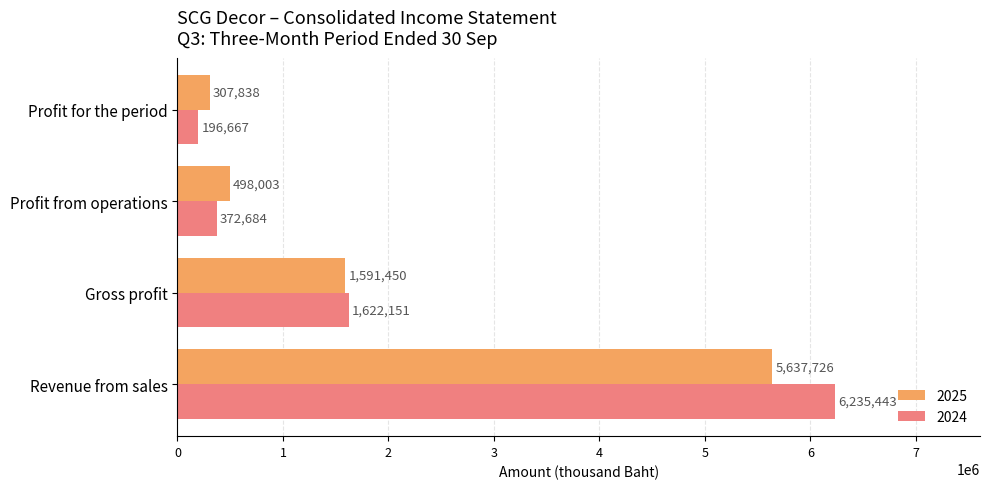

How many series are shown in this chart?

2